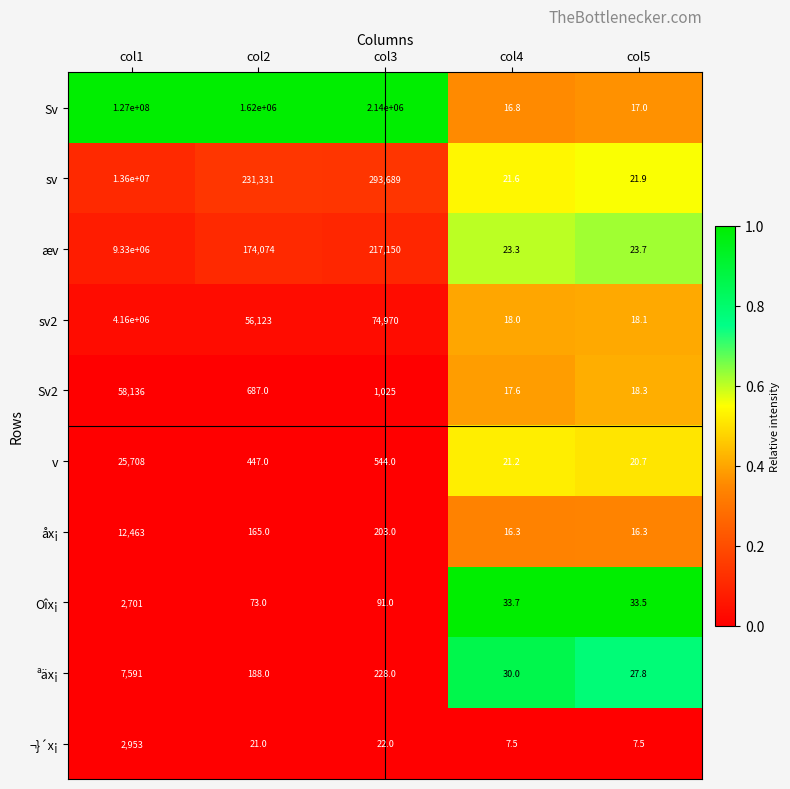

Rank the series at col1 from highest to lowest value.

Sv, sv, æv, sv2, Sv2, v, åx¡, ªäx¡, ¬}´x¡, Oîx¡